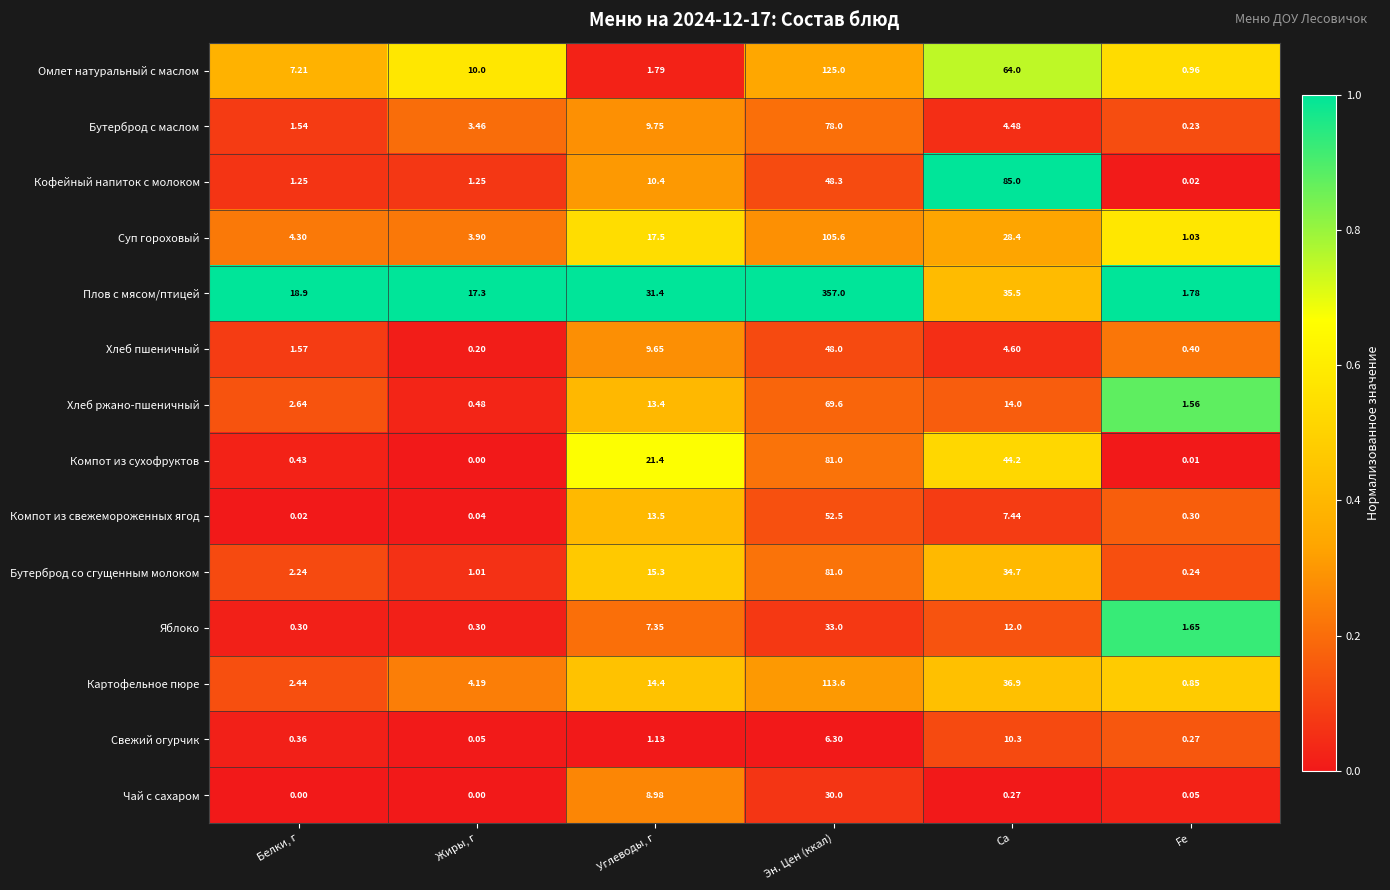

Which series has the widest spread of values?

Плов с мясом/птицей